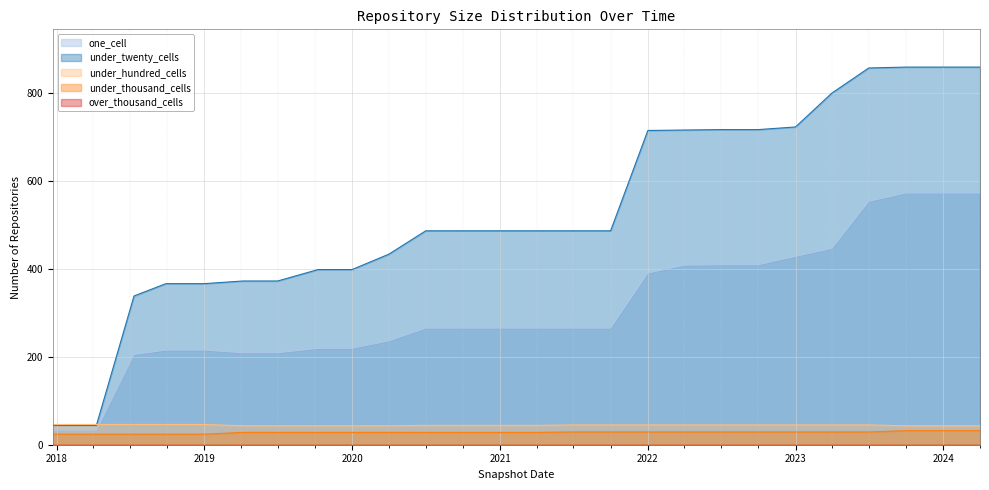

The value of under_hundred_cells at 2017-12-22 is 46. True or false?

True